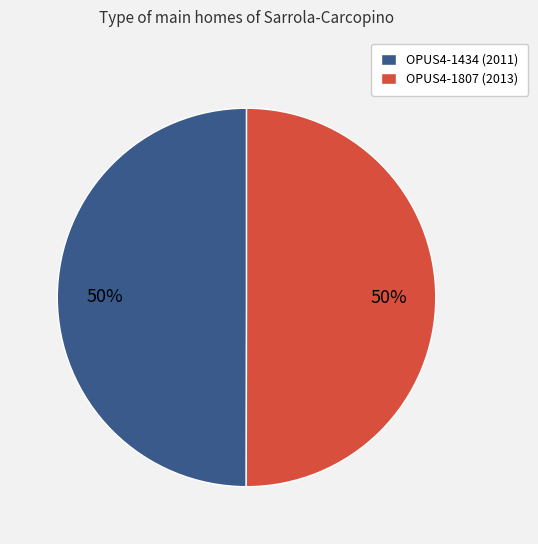

To the nearest percent, what percentage of the pie is OPUS4-1807 (2013)?

50%